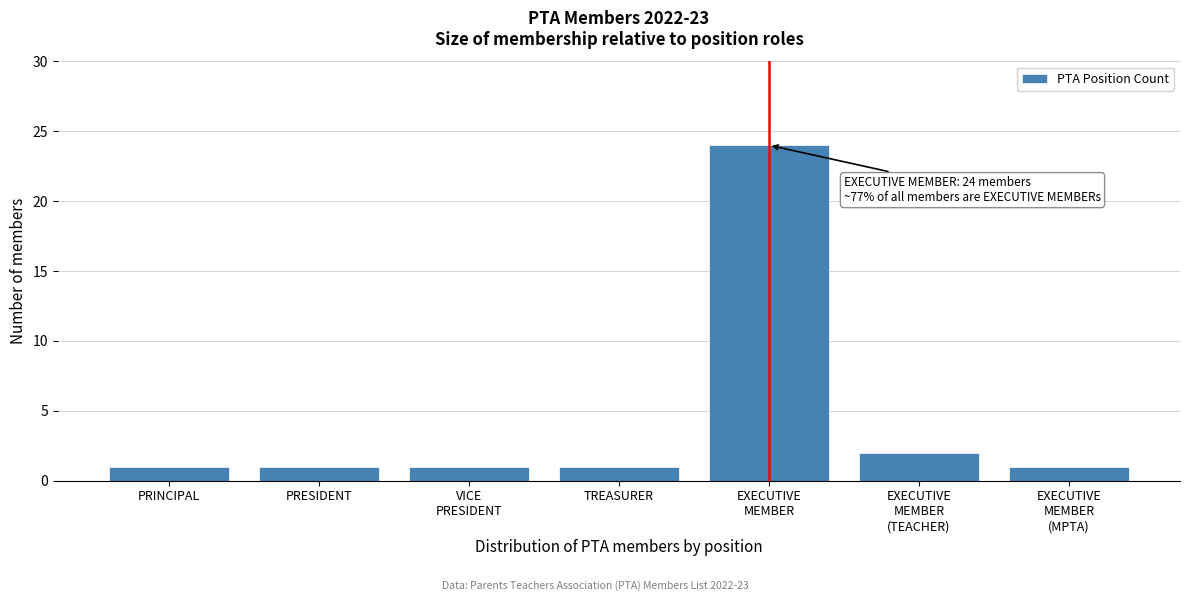

Reading left to right, what are all the values shown in this chart?

1	1	1	1	24	2	1